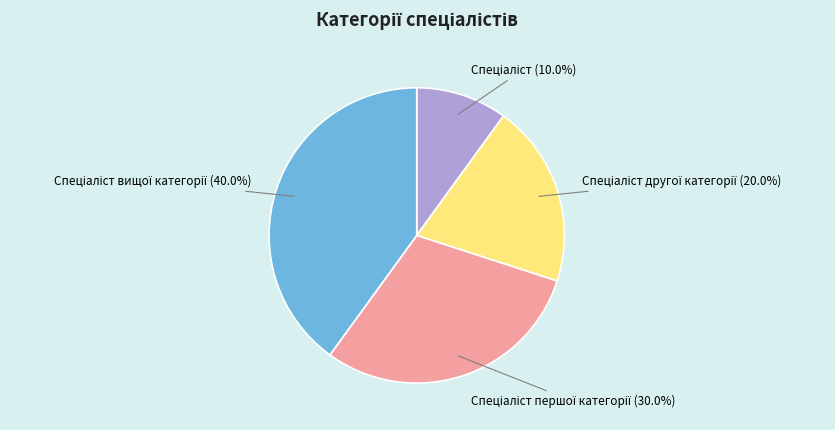

Is there any slice that represents more than half of the pie?

No